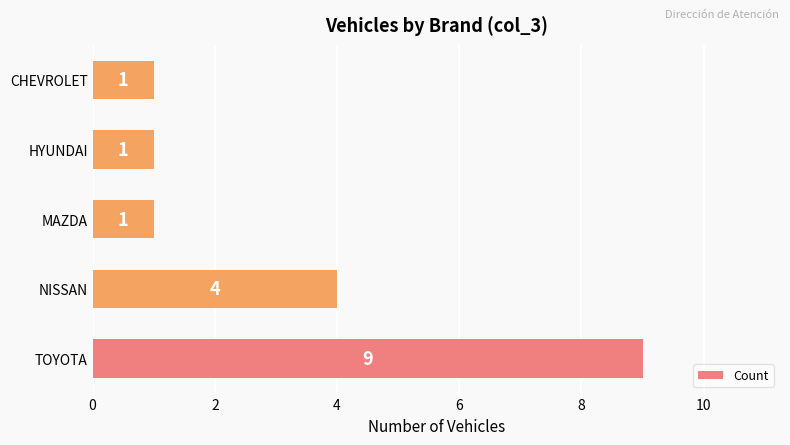

What is the change in value from NISSAN to CHEVROLET?

-3